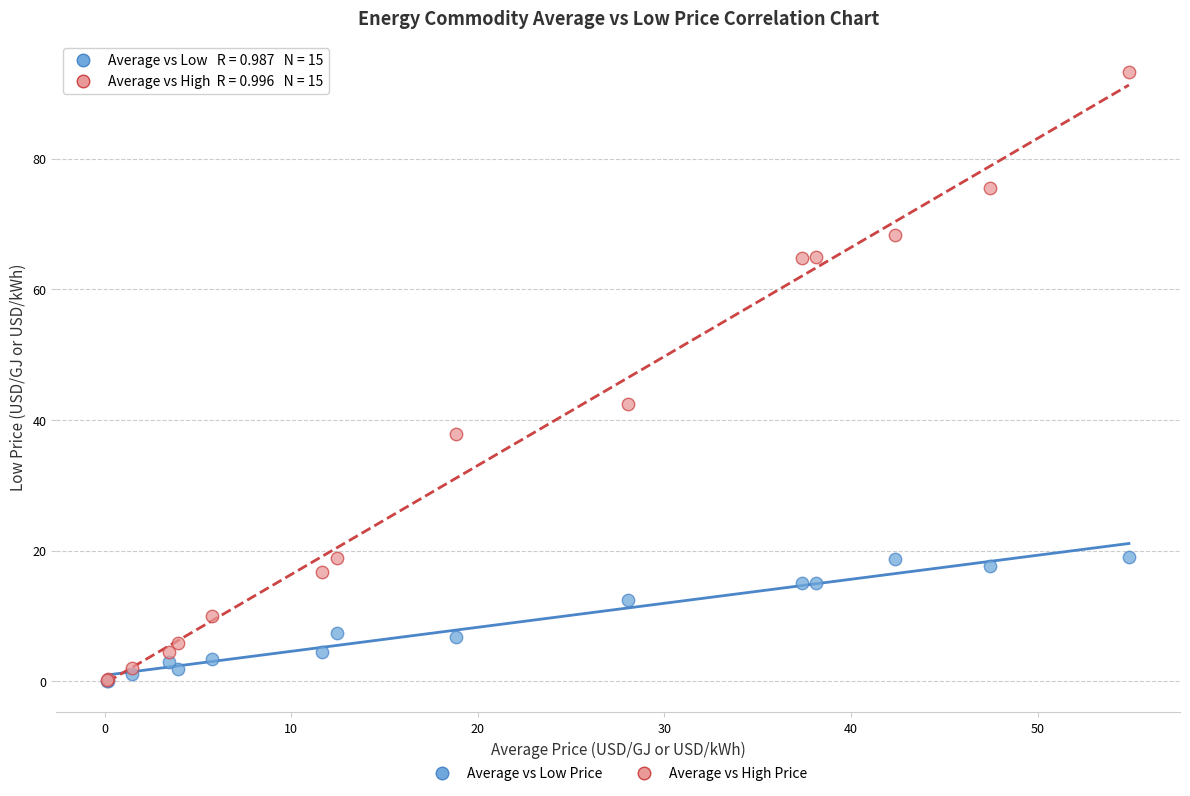

Across all series, what Y value is closest to 46?

42.4